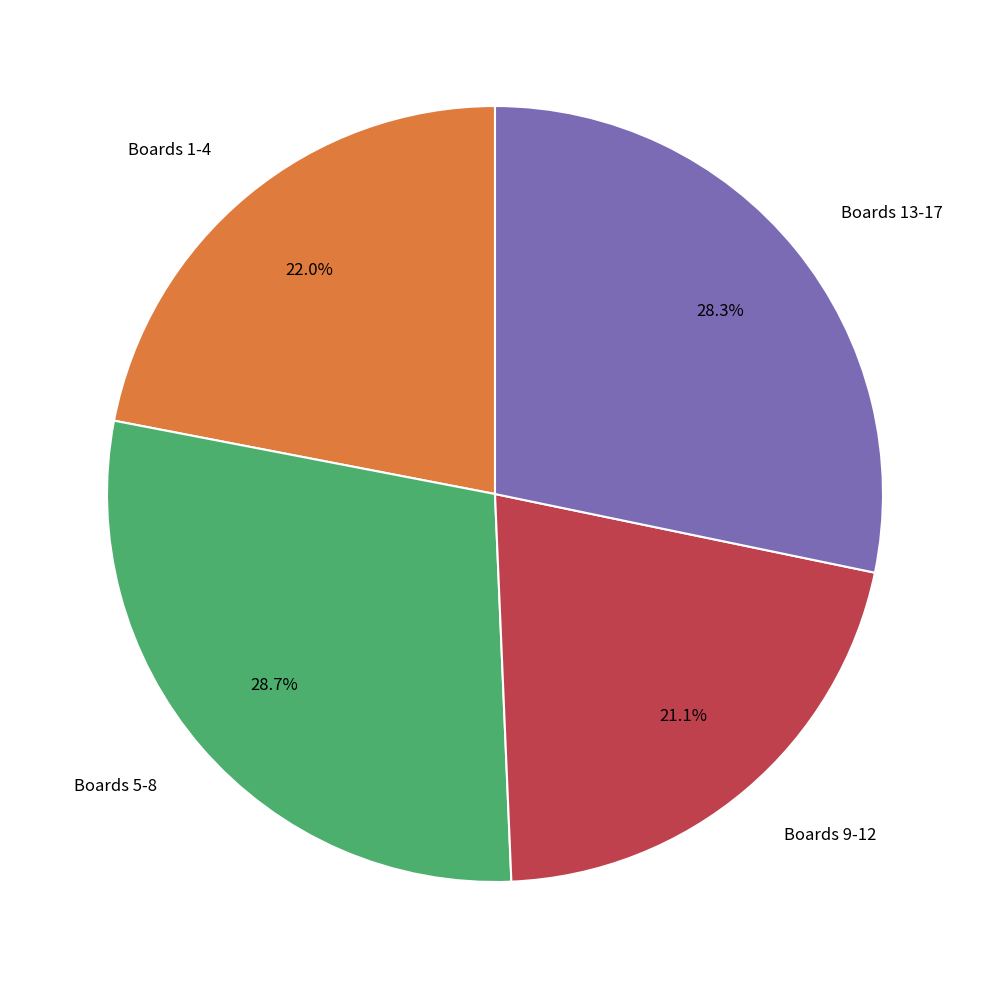

Is there a majority slice in this chart?

No